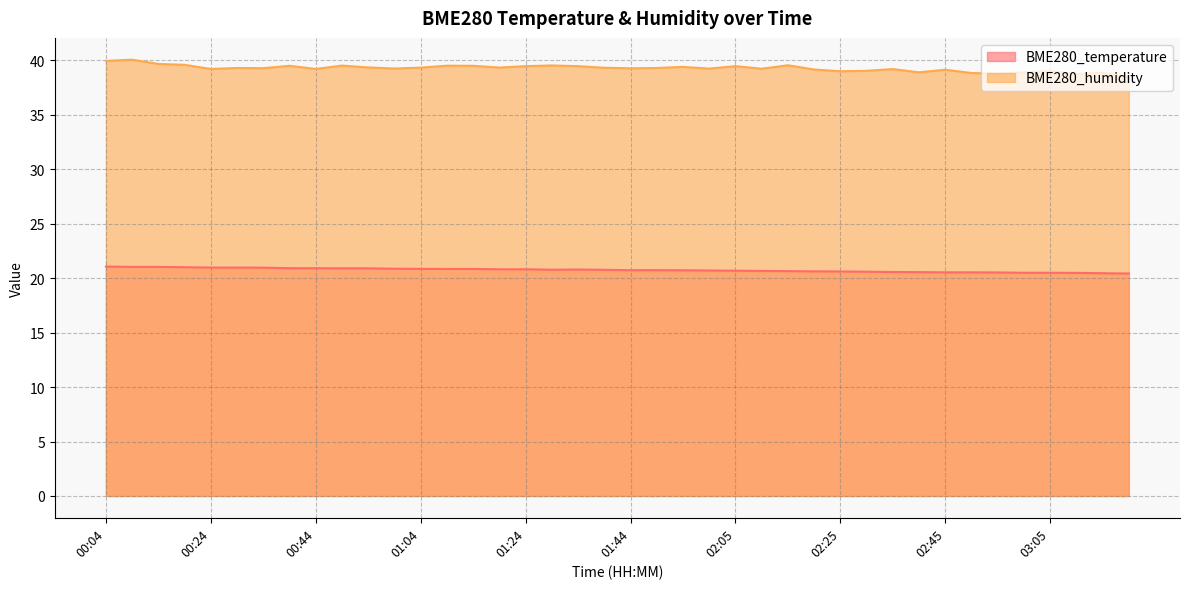

What is the label of the 17th point from the right?

02:00